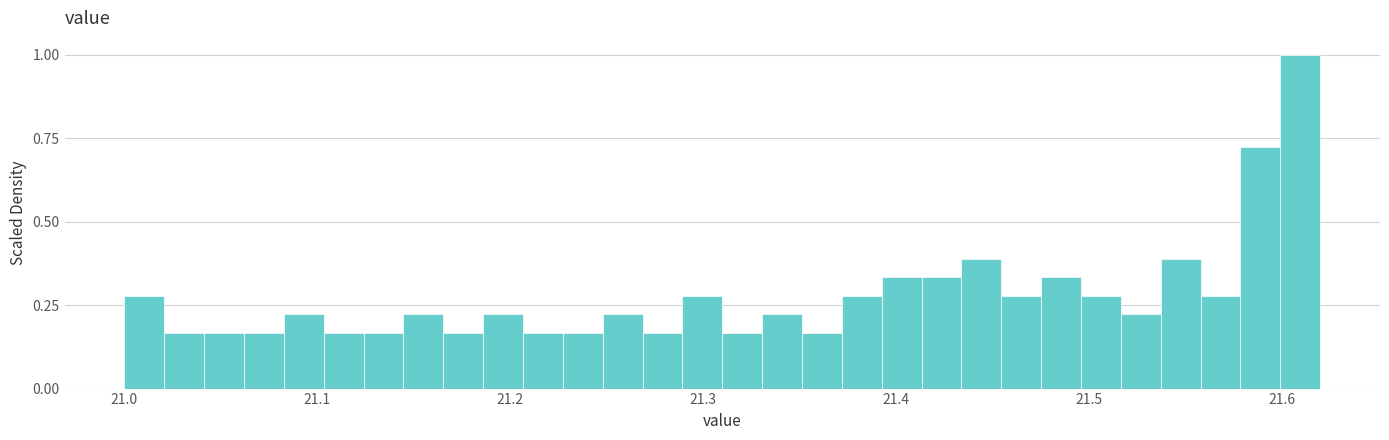

Around what value on the x-axis is the tallest bar? Give the approximate position of its centre, as read against the axis.

21.61